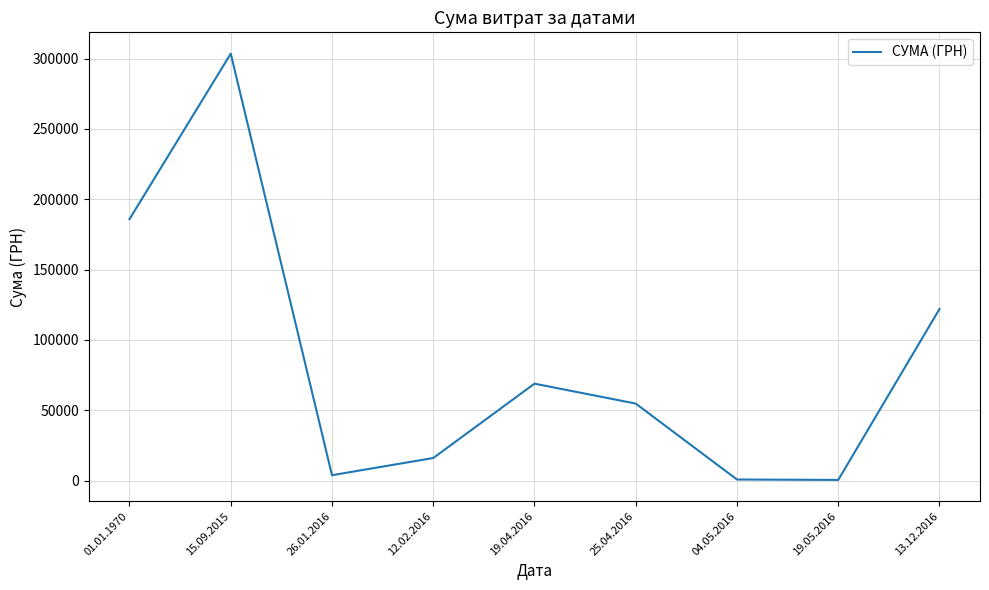

What is the minimum value shown in the chart?

528.0